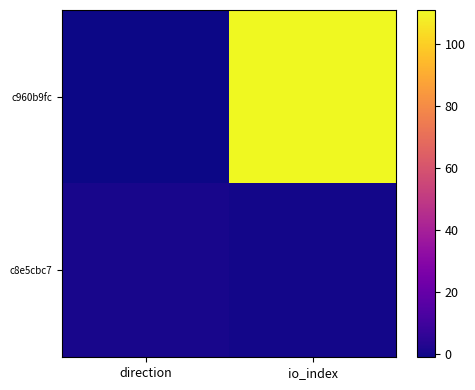

Which label corresponds to the largest value in the chart?

io_index